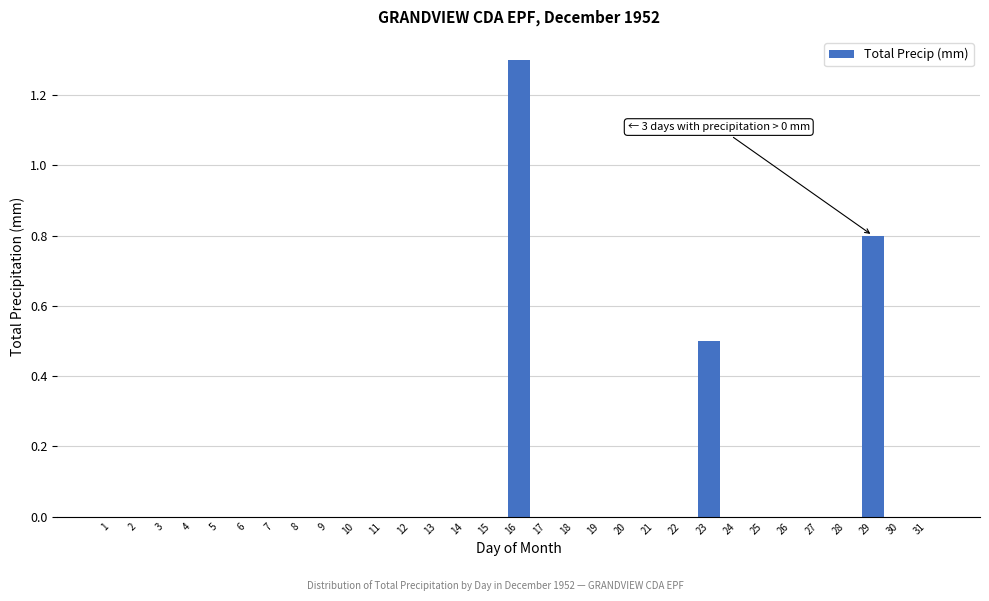

Which range on the x-axis has the tallest bar?

15.5 to 16.5